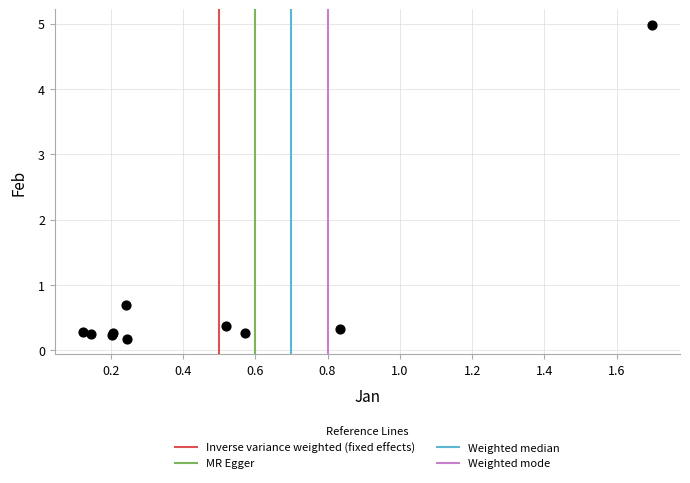

What Y value in the scatter plot is closest to 2?

0.7